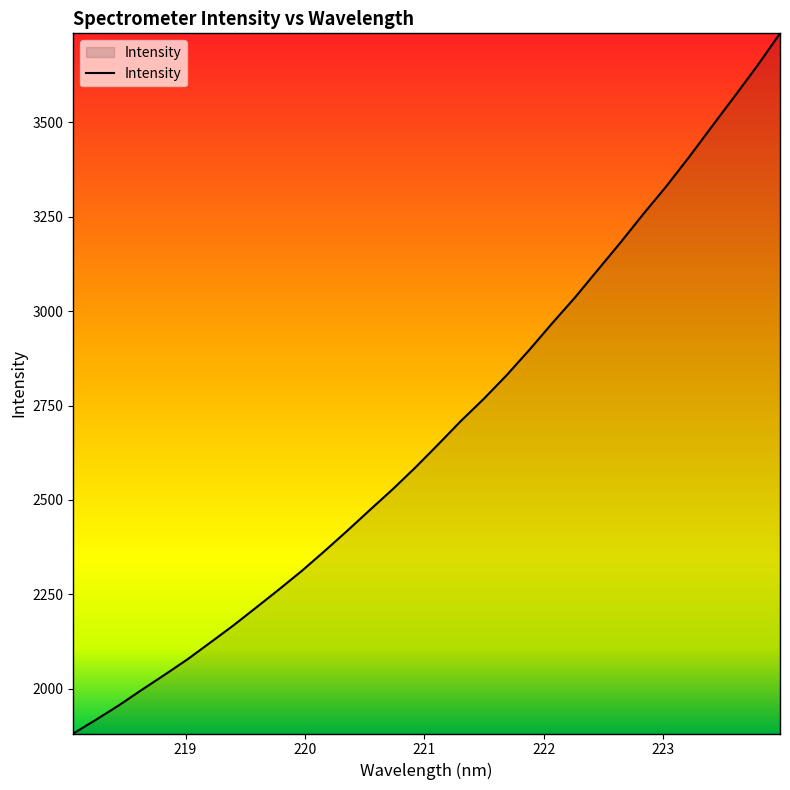

What is the minimum value shown in the chart?

1881.2